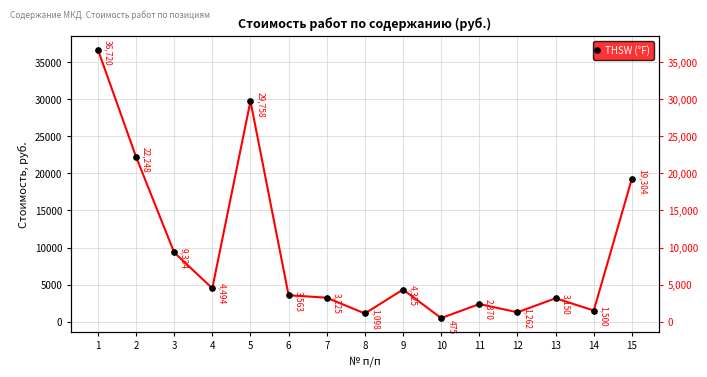

List the labels in order of value, smallest first.

10, 8, 12, 14, 11, 13, 7, 6, 9, 4, 3, 15, 2, 5, 1